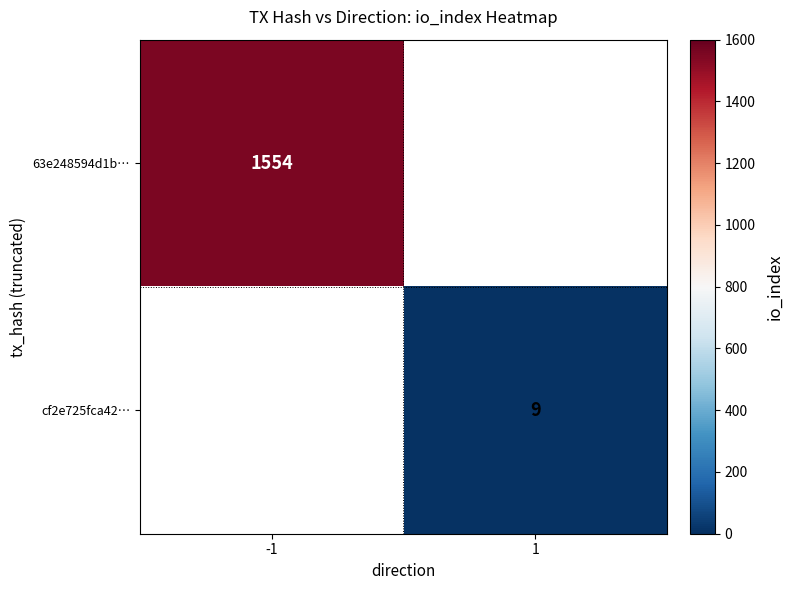

Is it true that 63e248594d1b… equals 2353 at -1?

False